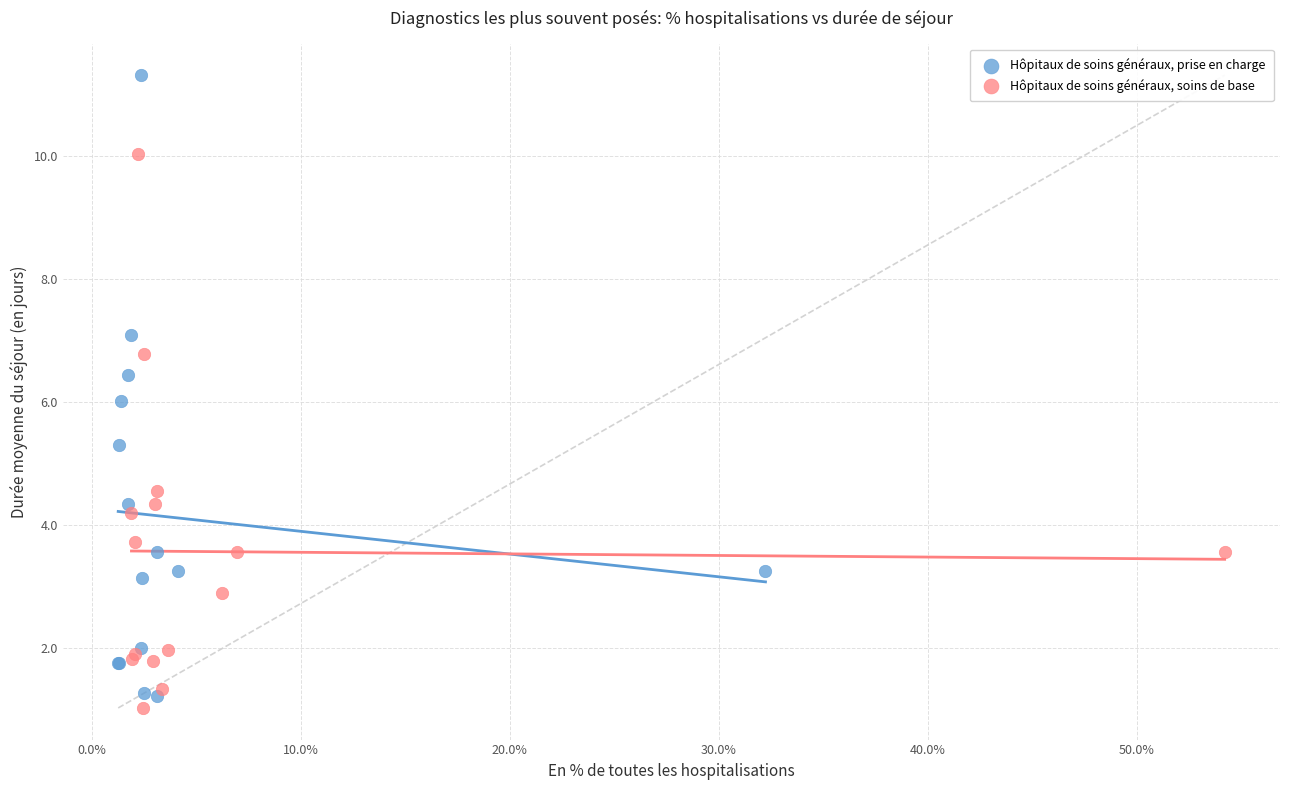

Which series has the largest Y range (max minus min)?

Hôpitaux de soins généraux, prise en charge